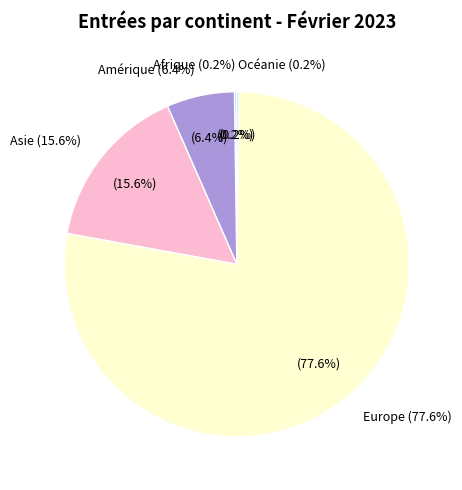

What is the total percentage of Provenance inconnue and Asie?

15.6%